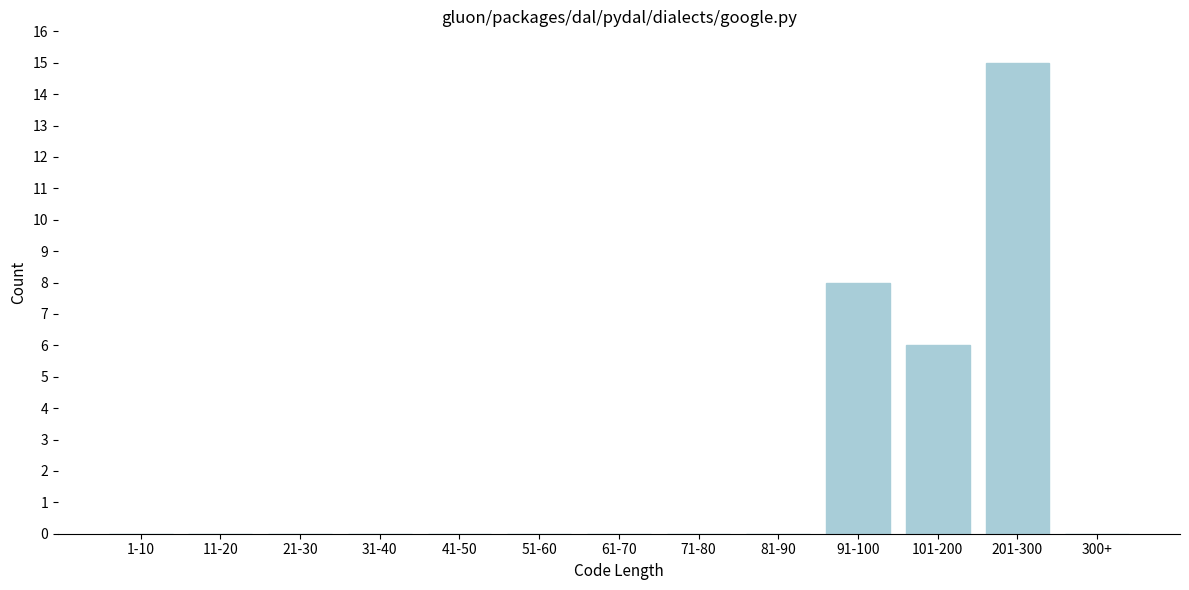

Reading left to right, what are all the values shown in this chart?

1-10=0	11-20=0	21-30=0	31-40=0	41-50=0	51-60=0	61-70=0	71-80=0	81-90=0	91-100=8	101-200=6	201-300=15	300+=0